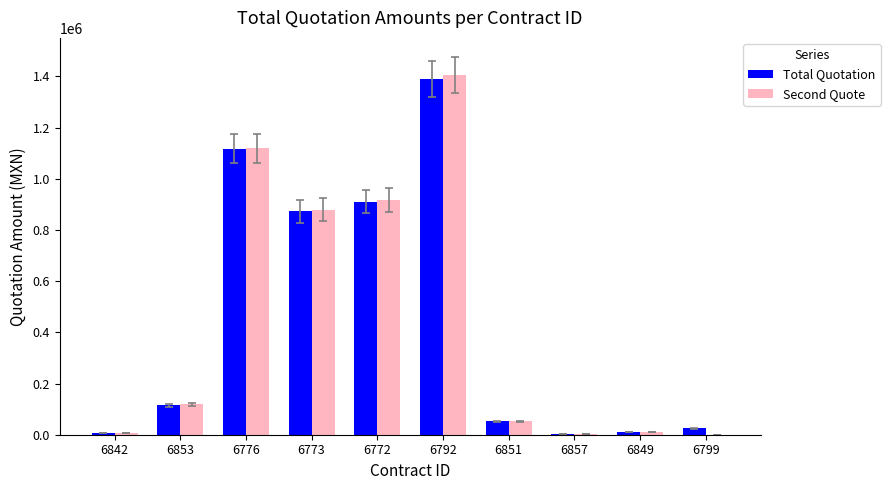

Is the value of Second Quote at 6799 greater than the value of Total Quotation at 6776?

No